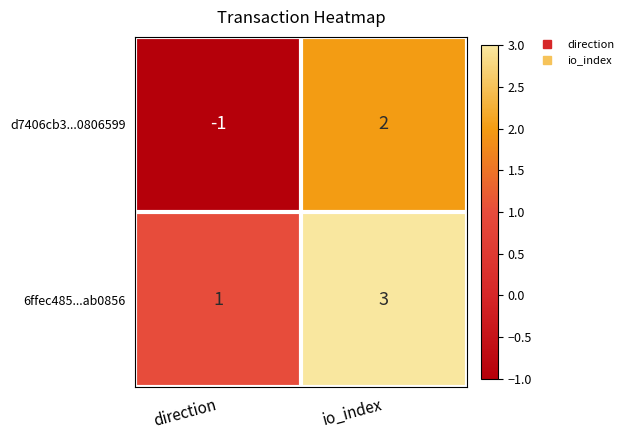

Reading left to right, transcribe all the data shown in this chart.

d7406cb3...0806599: -1	2
6ffec485...ab0856: 1	3